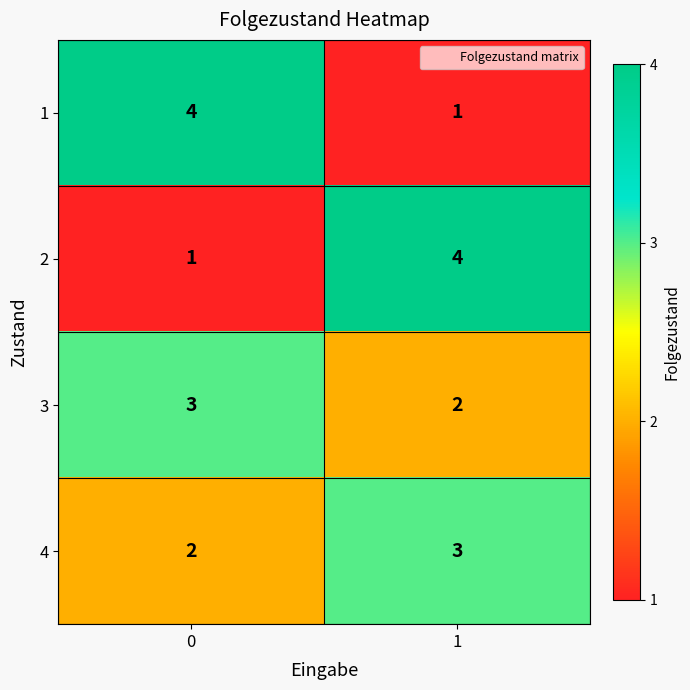

Is it true that 1 equals 1 at 1?

True